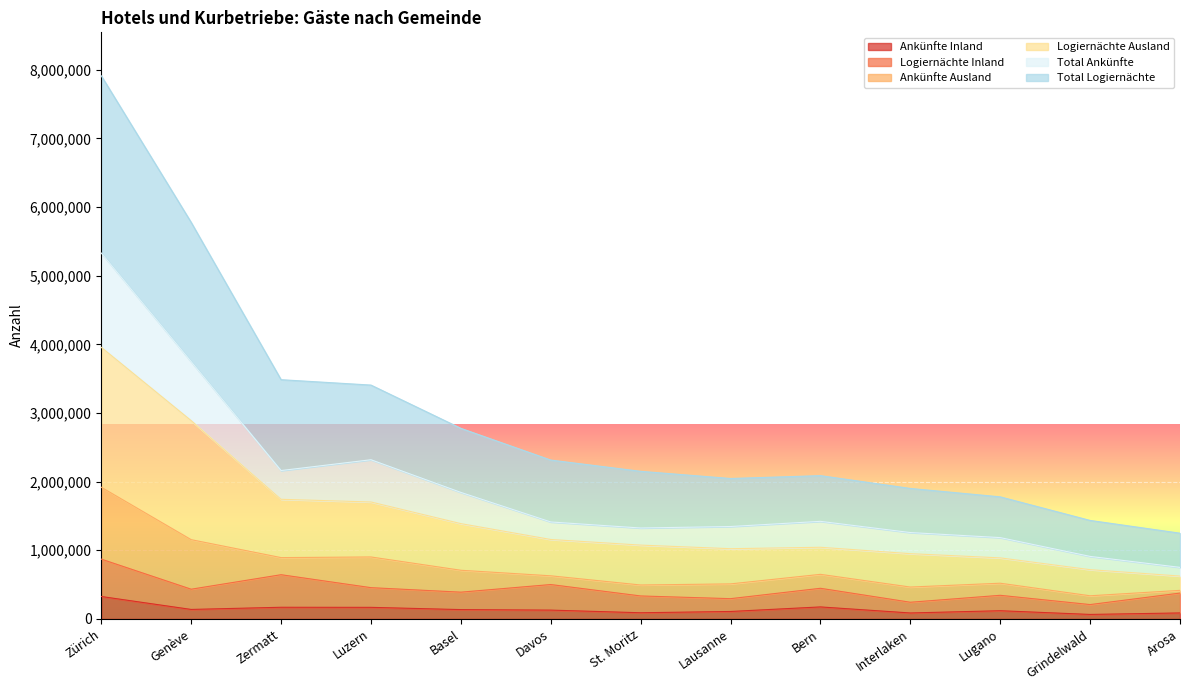

What is the value of the Logiernächte Ausland point at the 6th from the left?

1157222